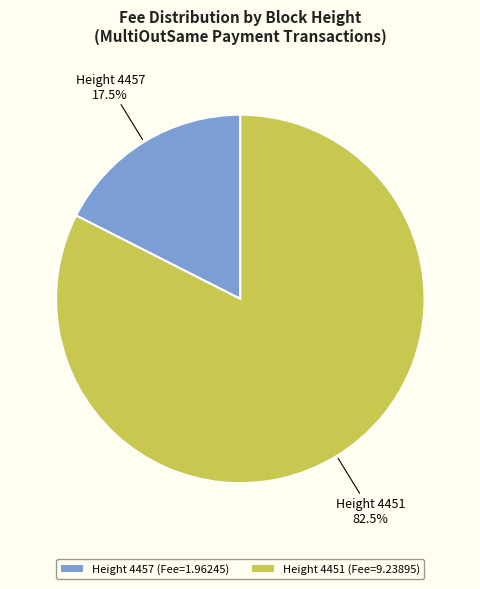

Which has a higher value, Height 4457 (Fee=1.96245) or Height 4451 (Fee=9.23895)?

Height 4451 (Fee=9.23895)